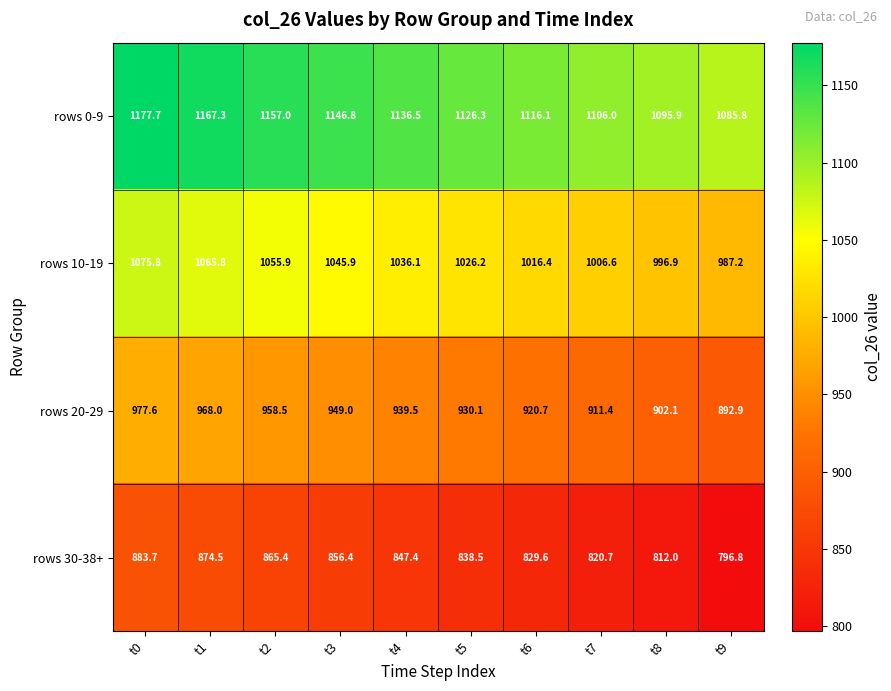

How many data points in rows 0-9 are above 1136?

5